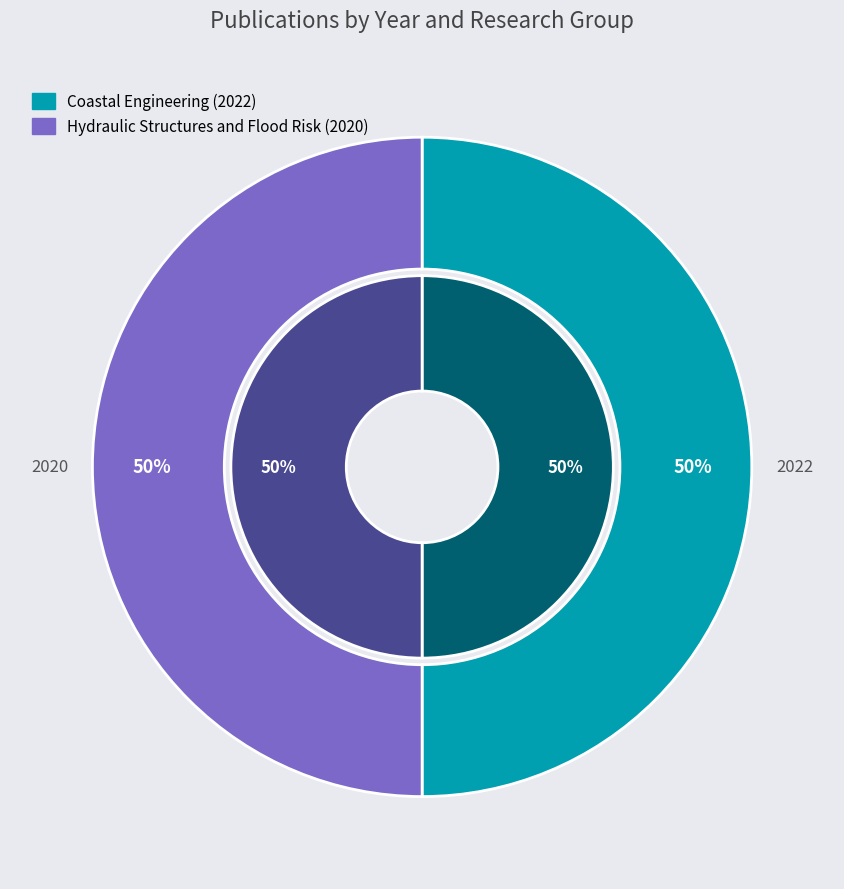

Which has a higher value, Coastal Engineering (2022) or Hydraulic Structures and Flood Risk (2020)?

Coastal Engineering (2022)